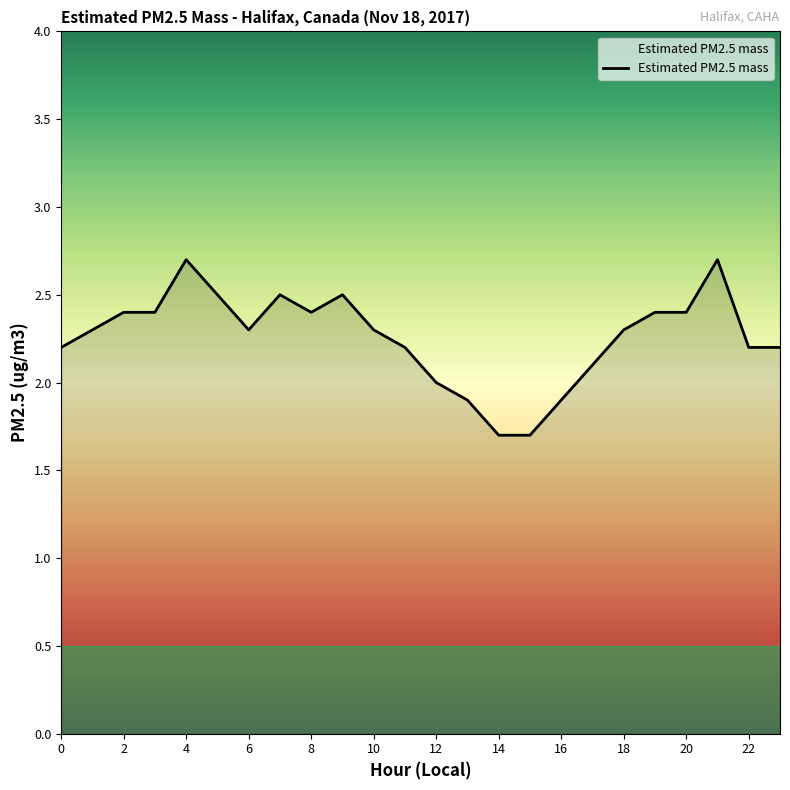

True or false: there are more than 1 points higher than both neighbors.

True